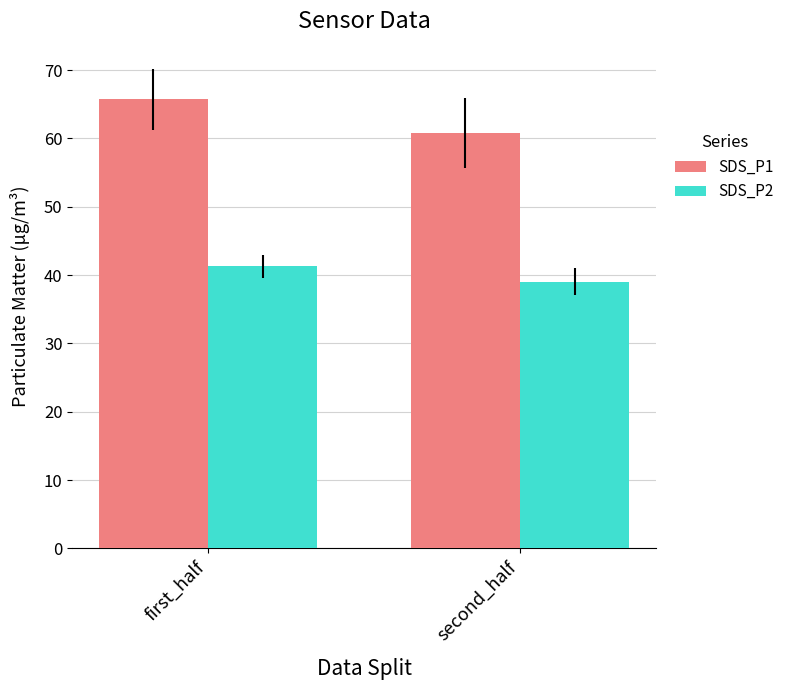

At second_half, list the series in order from largest to smallest.

SDS_P1, SDS_P2